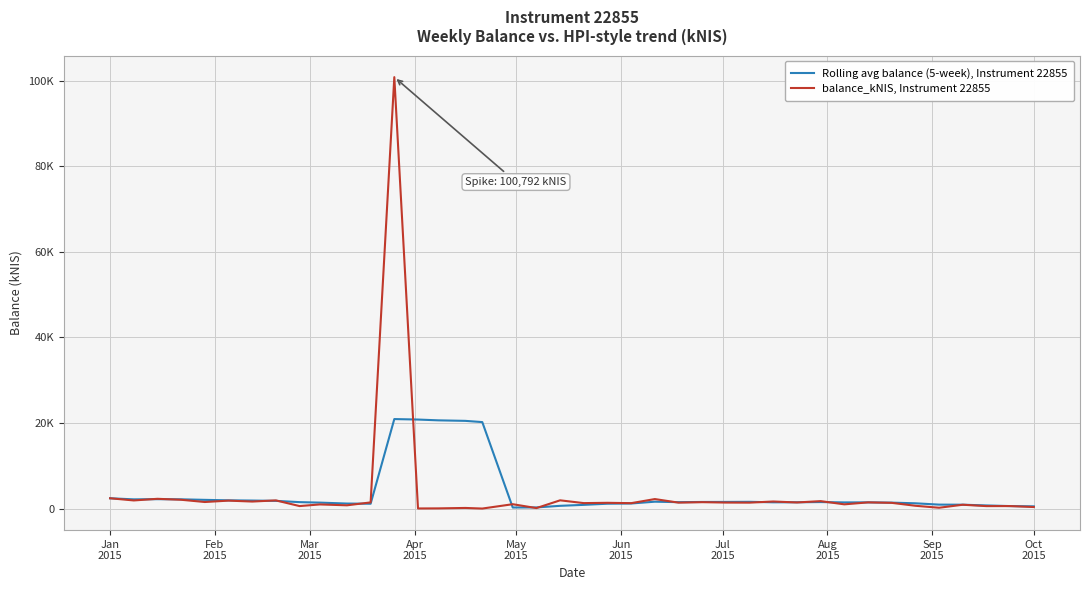

What is the highest value of the Rolling avg balance (5-week), Instrument 22855 series?

20940.1